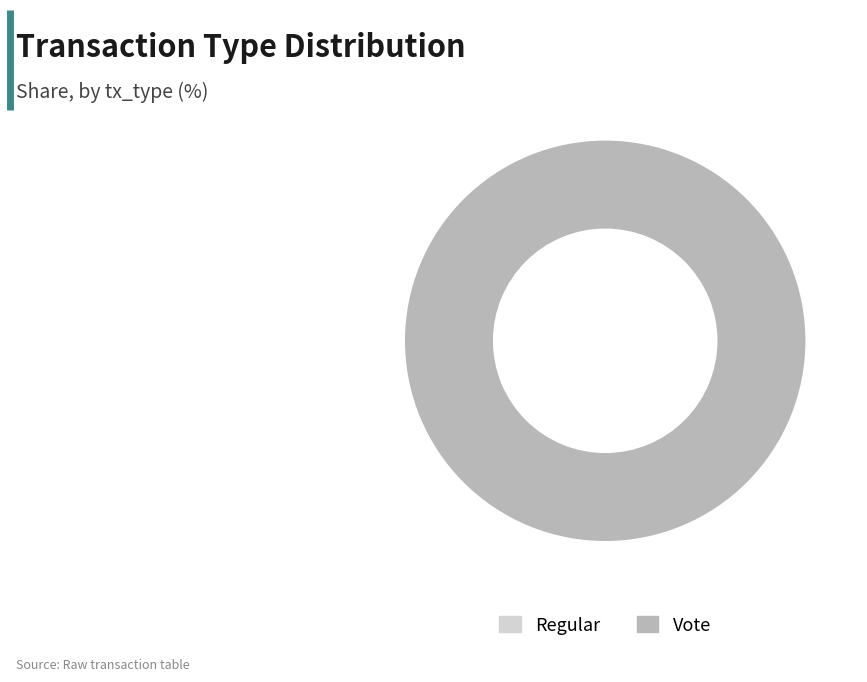

How many segments does this pie chart have?

2